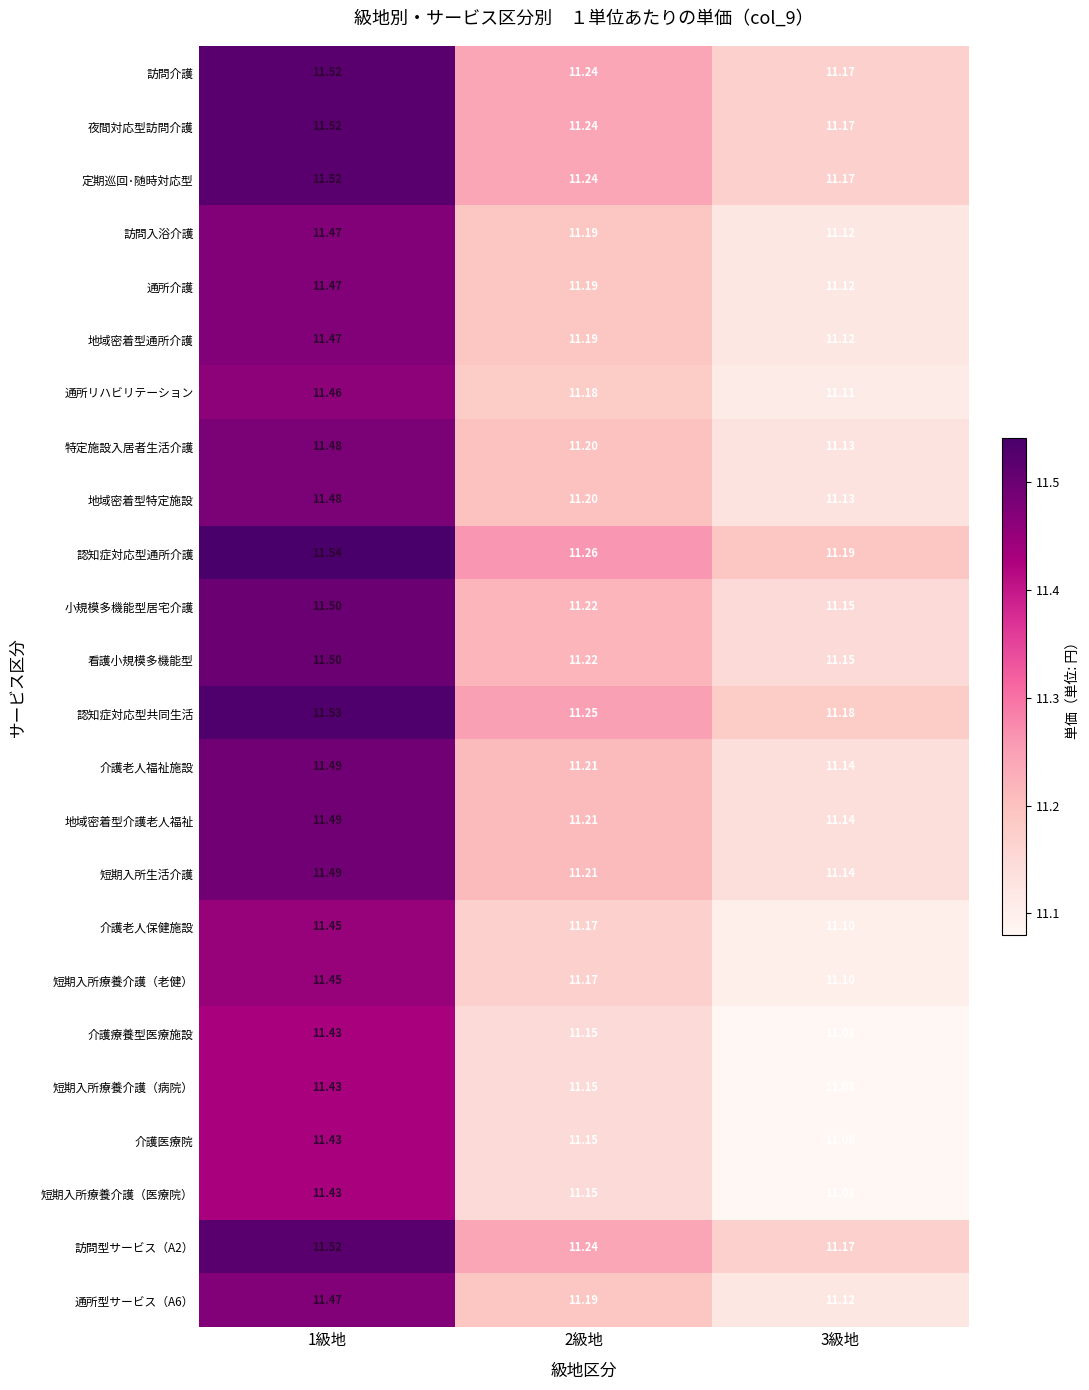

Is the value of 介護医療院 at 3級地 greater than the value of 特定施設入居者生活介護 at 2級地?

No